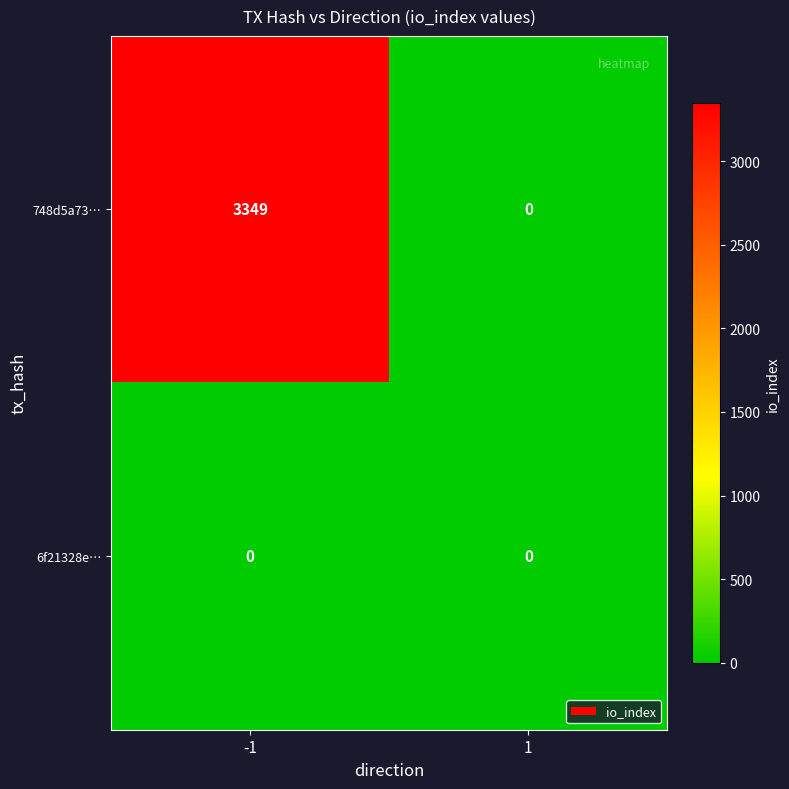

The value of 748d5a73… at -1 is 3349. True or false?

True